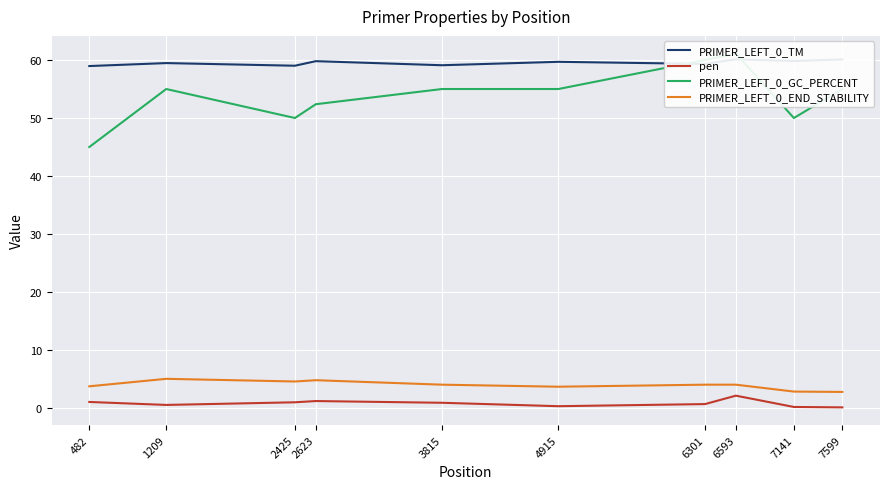

What is the difference between the highest and lowest values at 2425?

58.0